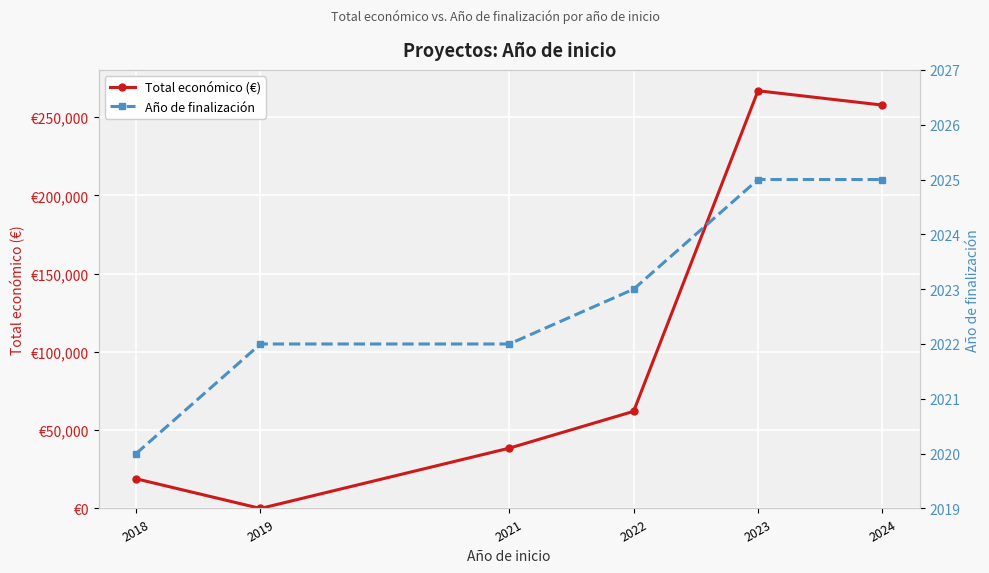

What is the sum of the Año de finalización values at 2023 and 2022?

4048